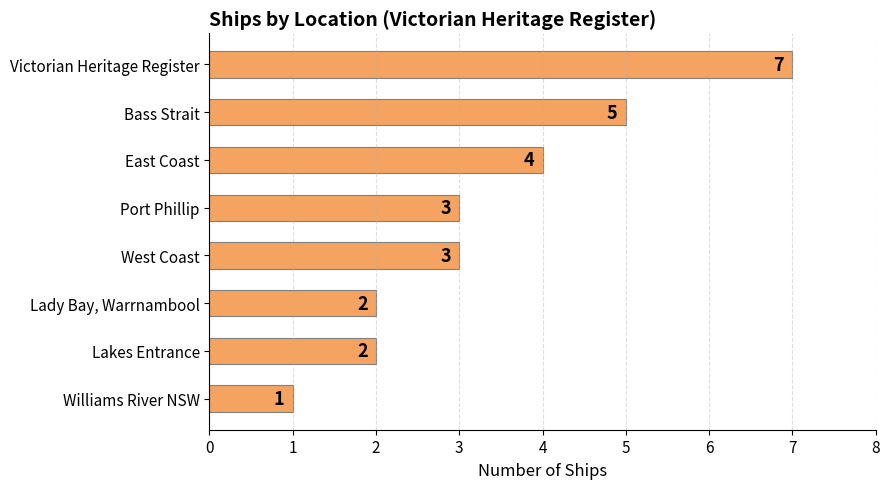

Are the bars grouped side by side (vs. stacked)?

No